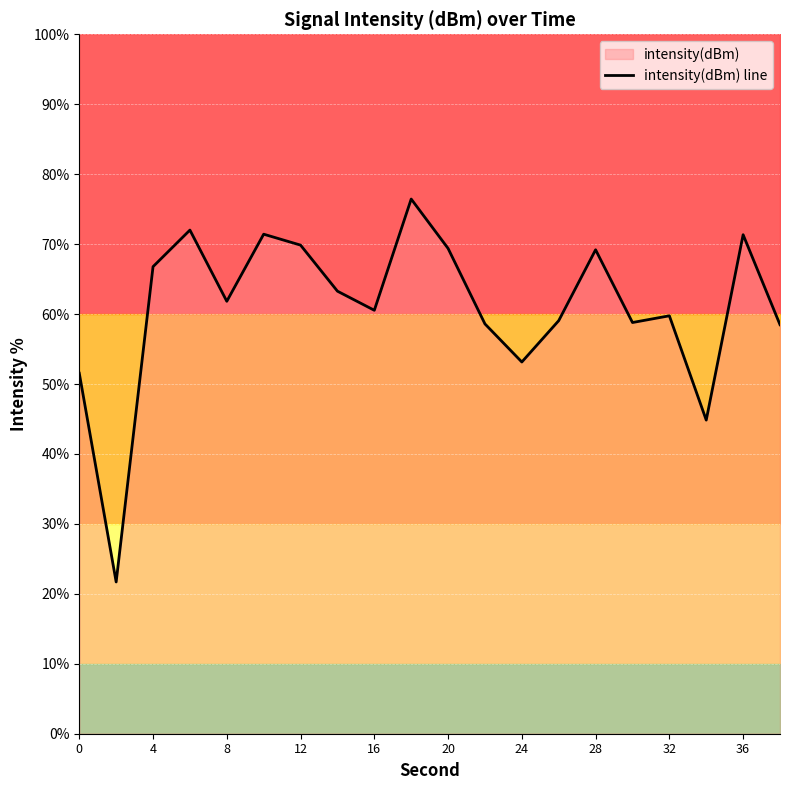

Is it true that intensity(dBm) line equals 94.4 at 8?

False